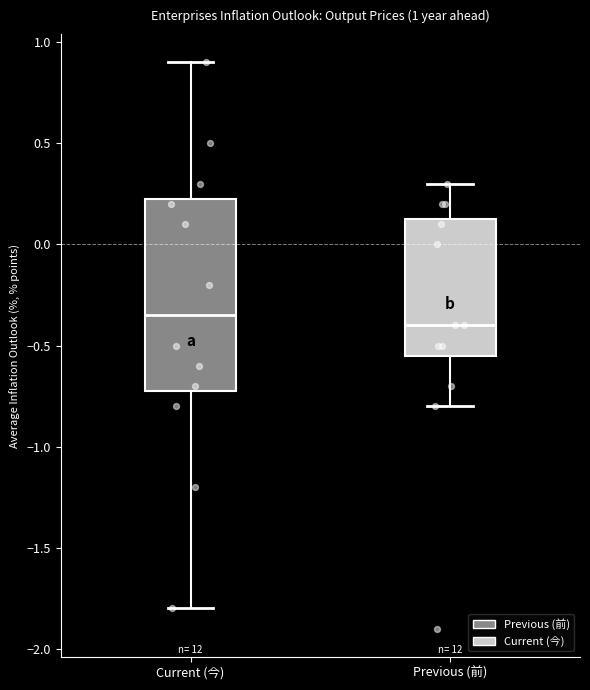

Which box has the highest median line?

Current (今)